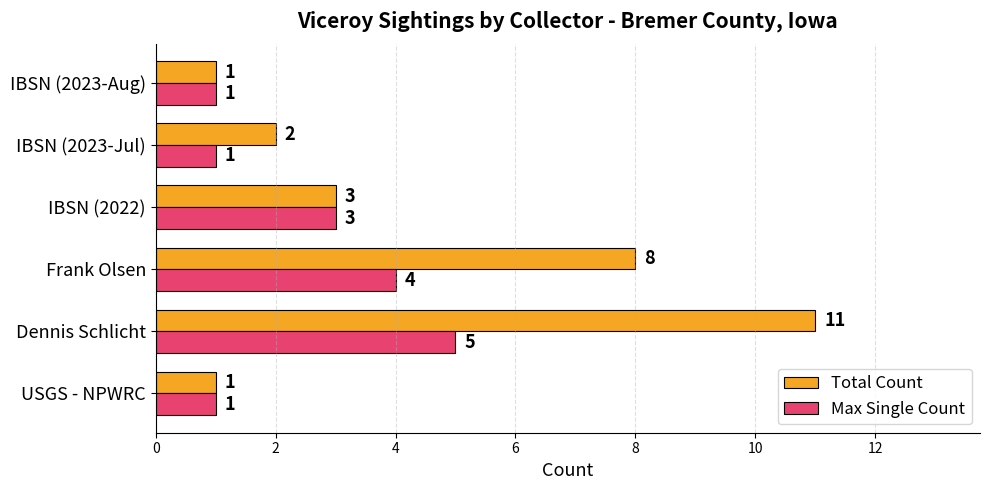

Is the value of Total Count at IBSN (2023-Jul) greater than the value of Max Single Count at Dennis Schlicht?

No